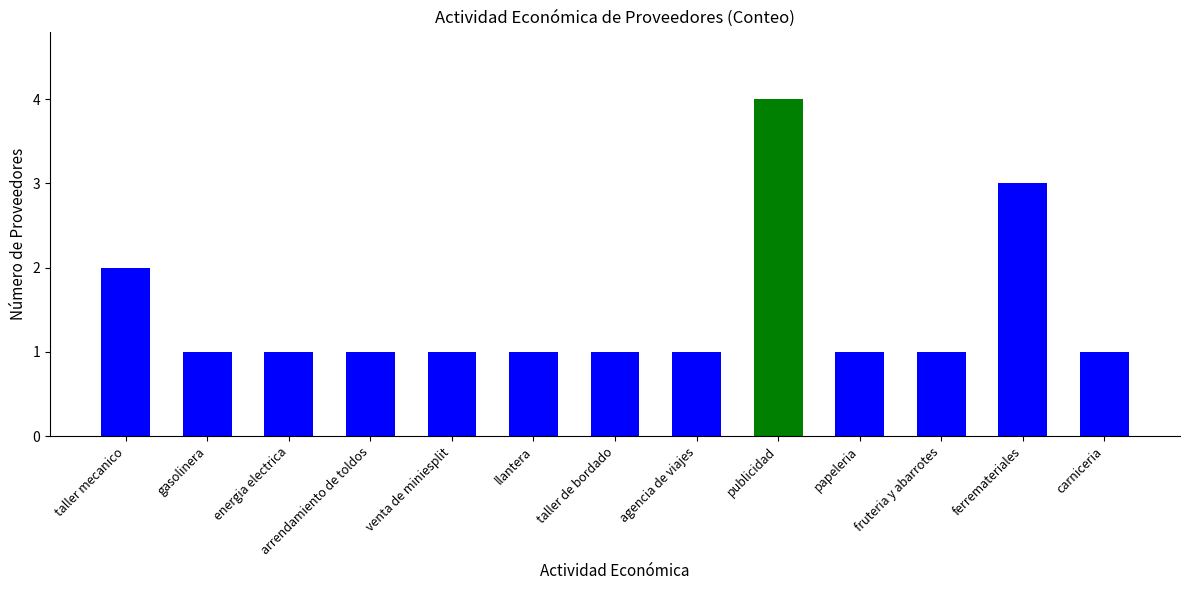

What is the change in value from fruteria y abarrotes to ferremateriales?

+2